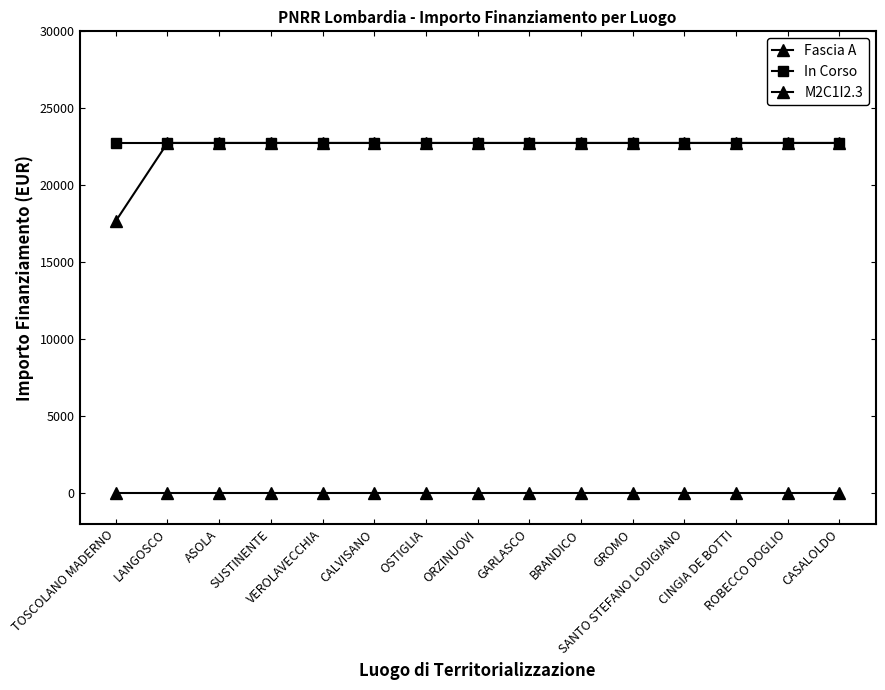

How many categories are shown in the chart?

15